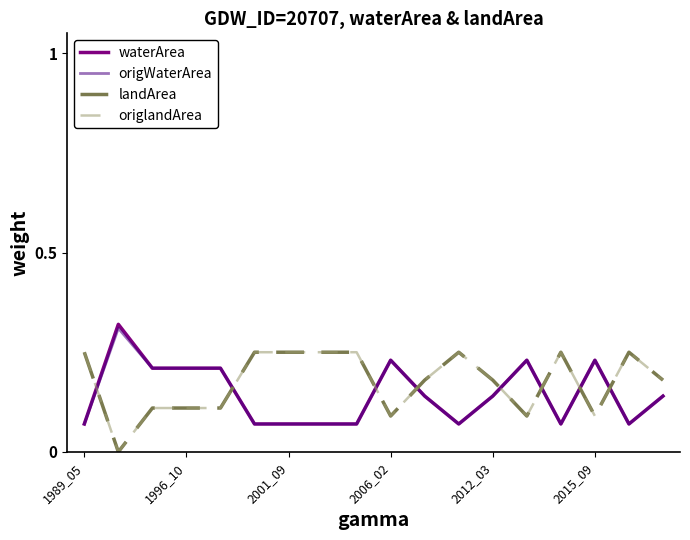

Does the chart display data point markers on the line(s)?

No